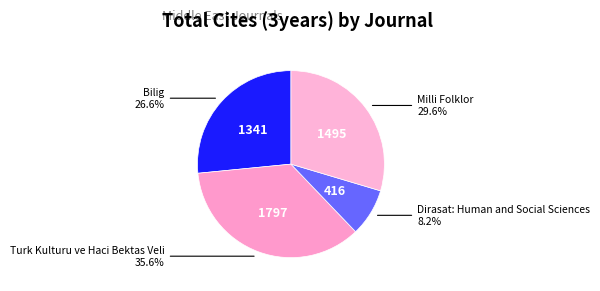

Is there a majority slice in this chart?

No